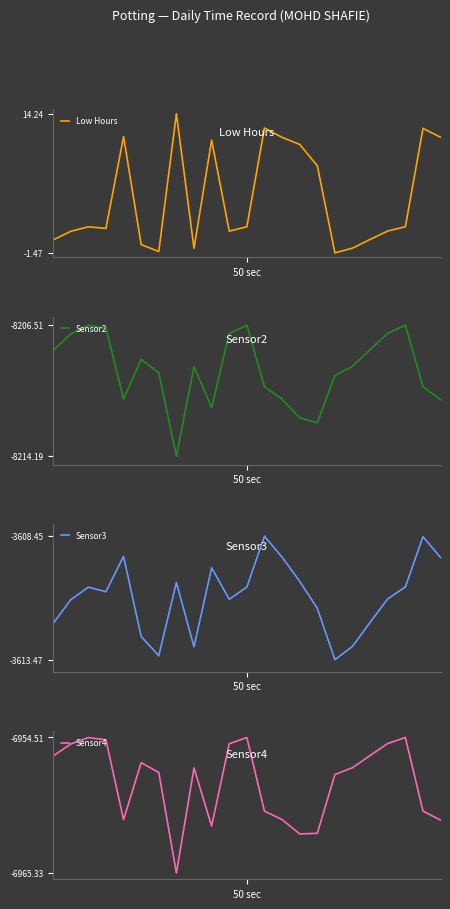

True or false: Sensor4 has a value of -6955.0 at 10.

True